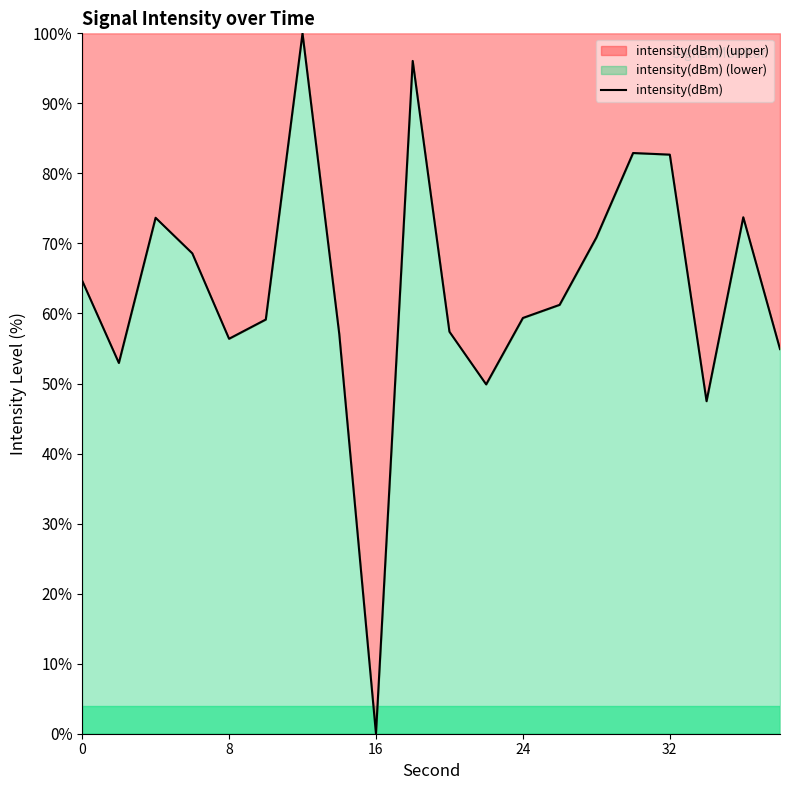

Which label corresponds to the smallest value in the chart?

16